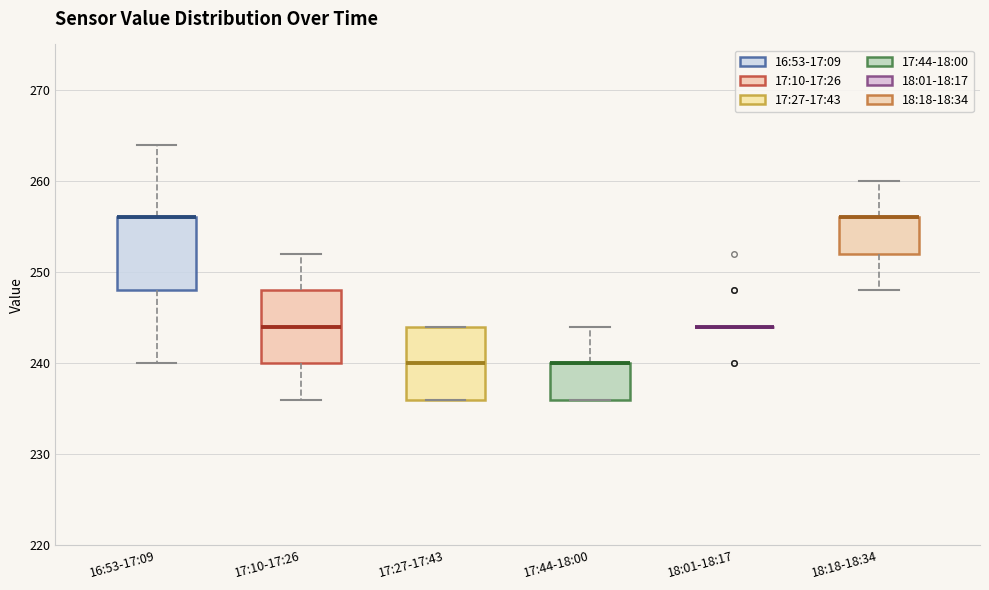

Reading left to right, read every box against the y-axis: the position of its median line, the range the box covers, and the ends of its whiskers. The values are not printed on the chart, so give them approximately, as read against the axis.

16:53-17:09: median 256 (drawn on the box's upper edge), box 248 to 256, whiskers 240 to 264
17:10-17:26: median 244, box 240 to 248, whiskers 236 to 252
17:27-17:43: median 240, box 236 to 244, whiskers 236 to 244
17:44-18:00: median 240 (drawn on the box's upper edge), box 236 to 240, whiskers 236 to 244
18:01-18:17: box collapsed to a line at 244, whiskers 244 to 244
18:18-18:34: median 256 (drawn on the box's upper edge), box 252 to 256, whiskers 248 to 260